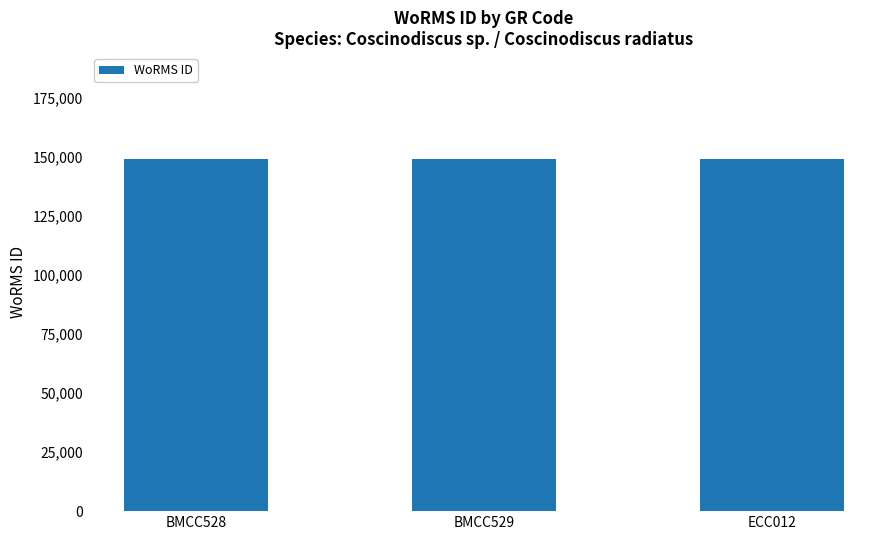

What is the change in value from BMCC528 to ECC012?

+241